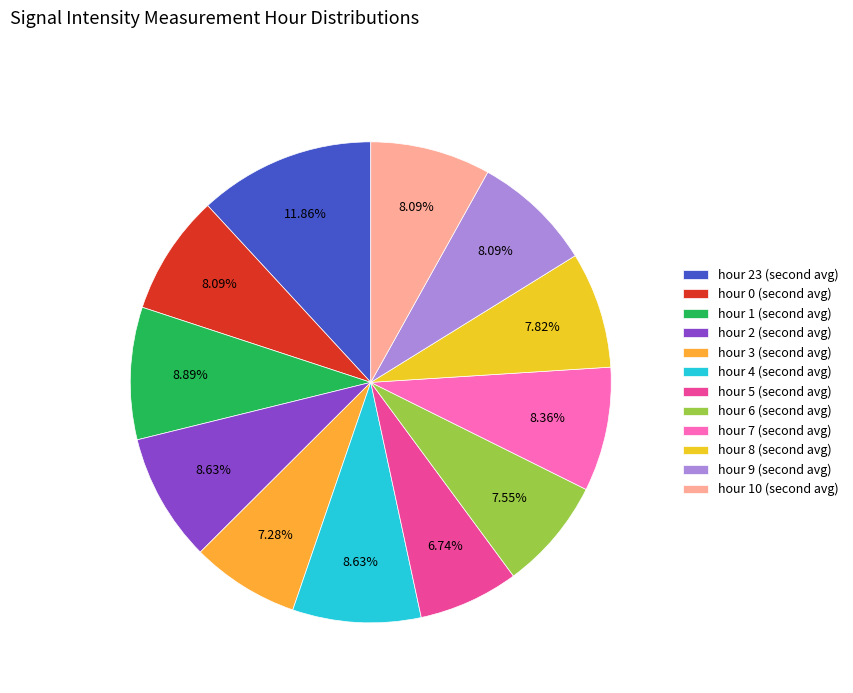

Count the number of slices in the pie.

12